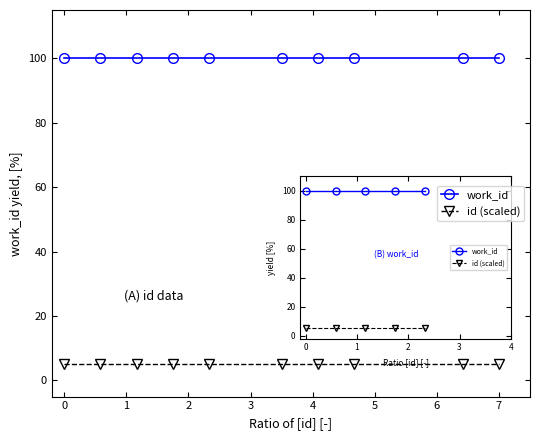

How many lines are shown in the chart?

2